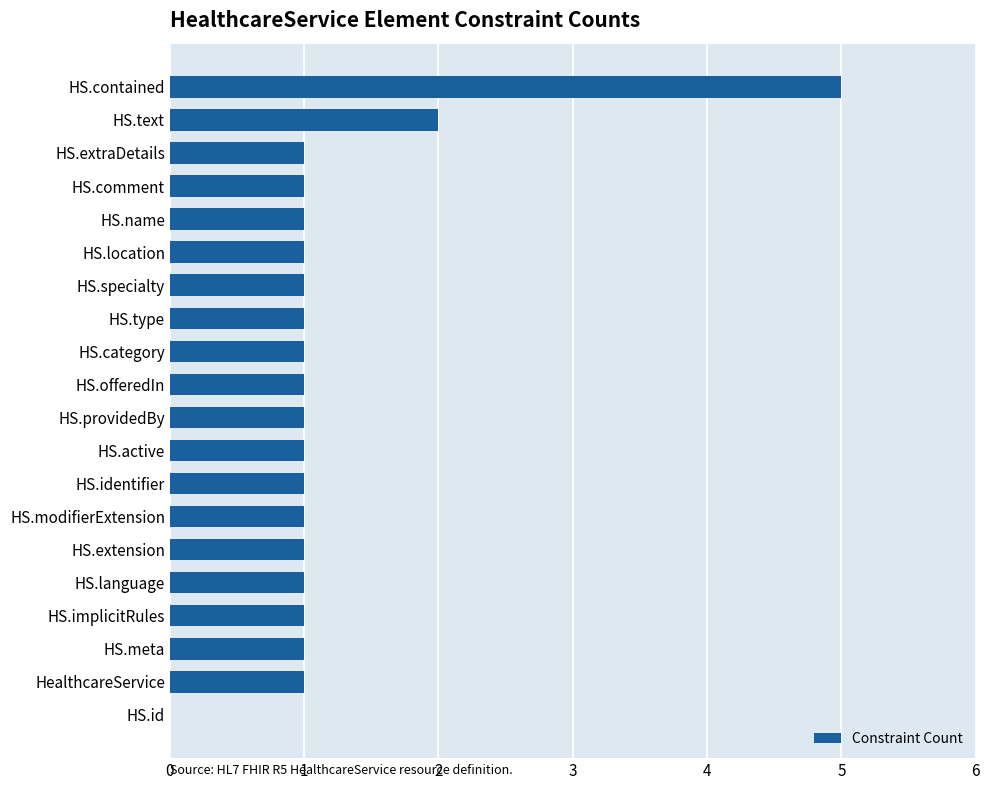

How many series are shown in this chart?

1